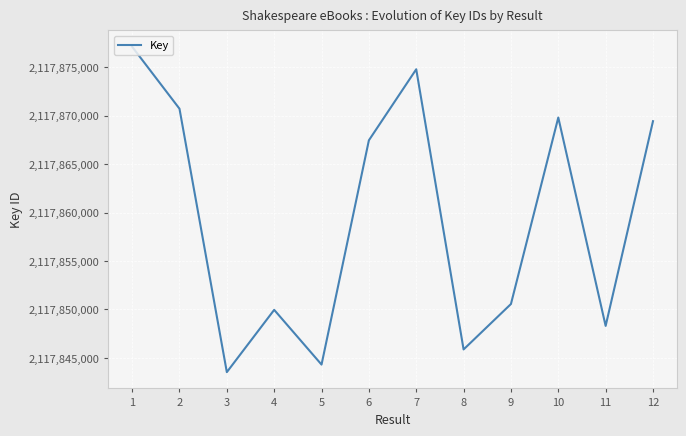

What value does the data have at 6?

2117867464